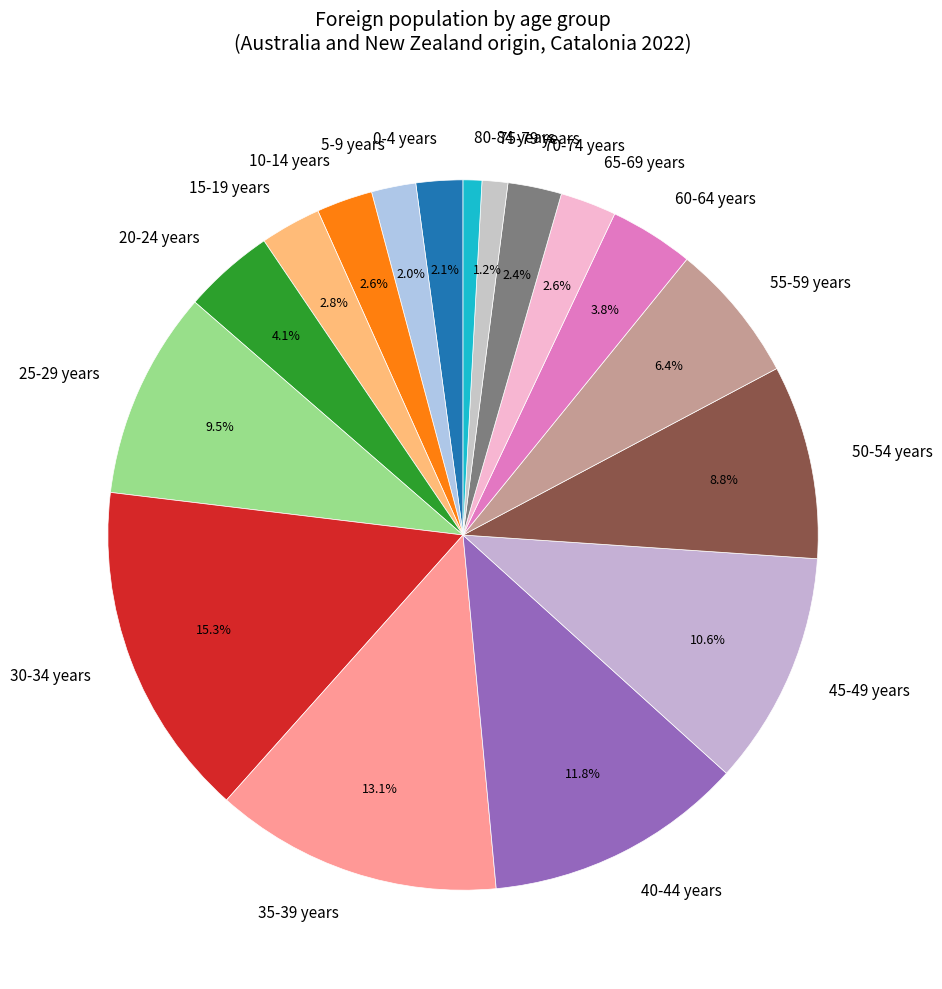

Is the sum of 60-64 years and 80-84 years greater than half?

No